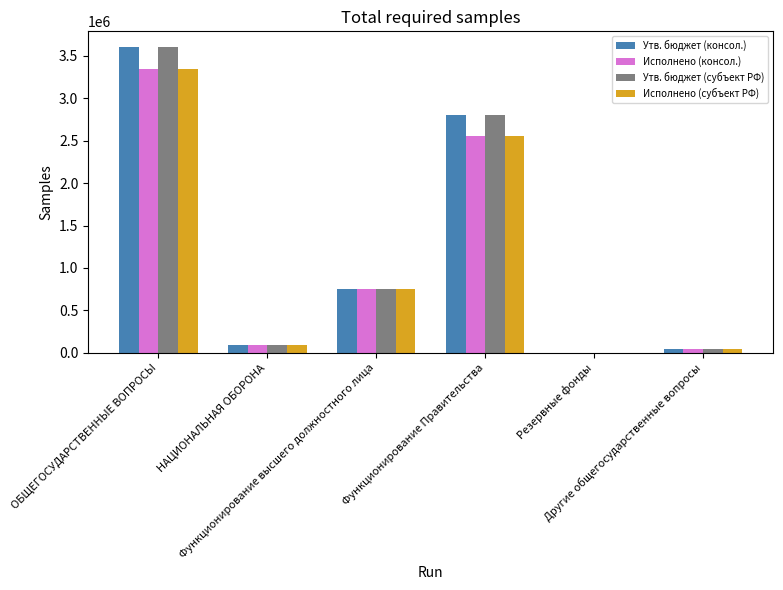

What is the highest value of the Исполнено (консол.) series?

3345661.3